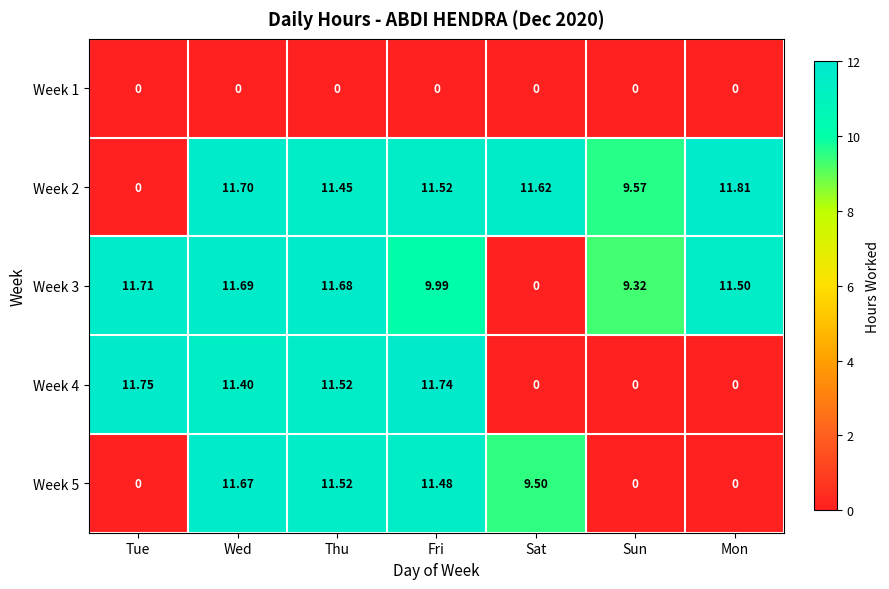

Is the value of Week 1 at Mon greater than the value of Week 2 at Fri?

No